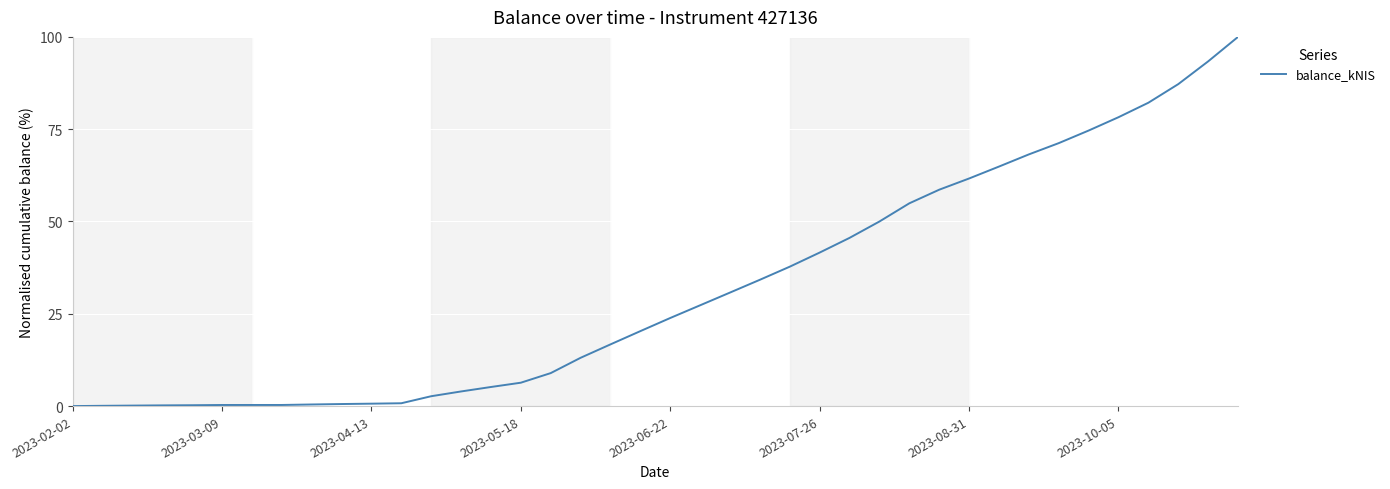

What is the greatest value displayed?

100.0